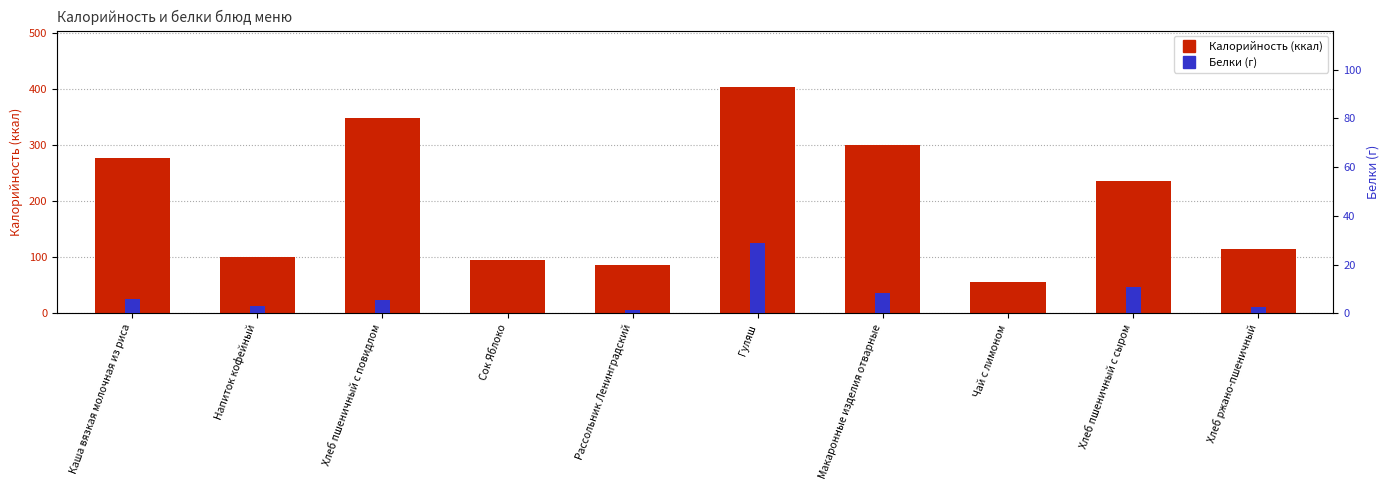

What is the total value across all series at Макаронные изделия отварные?

309.4